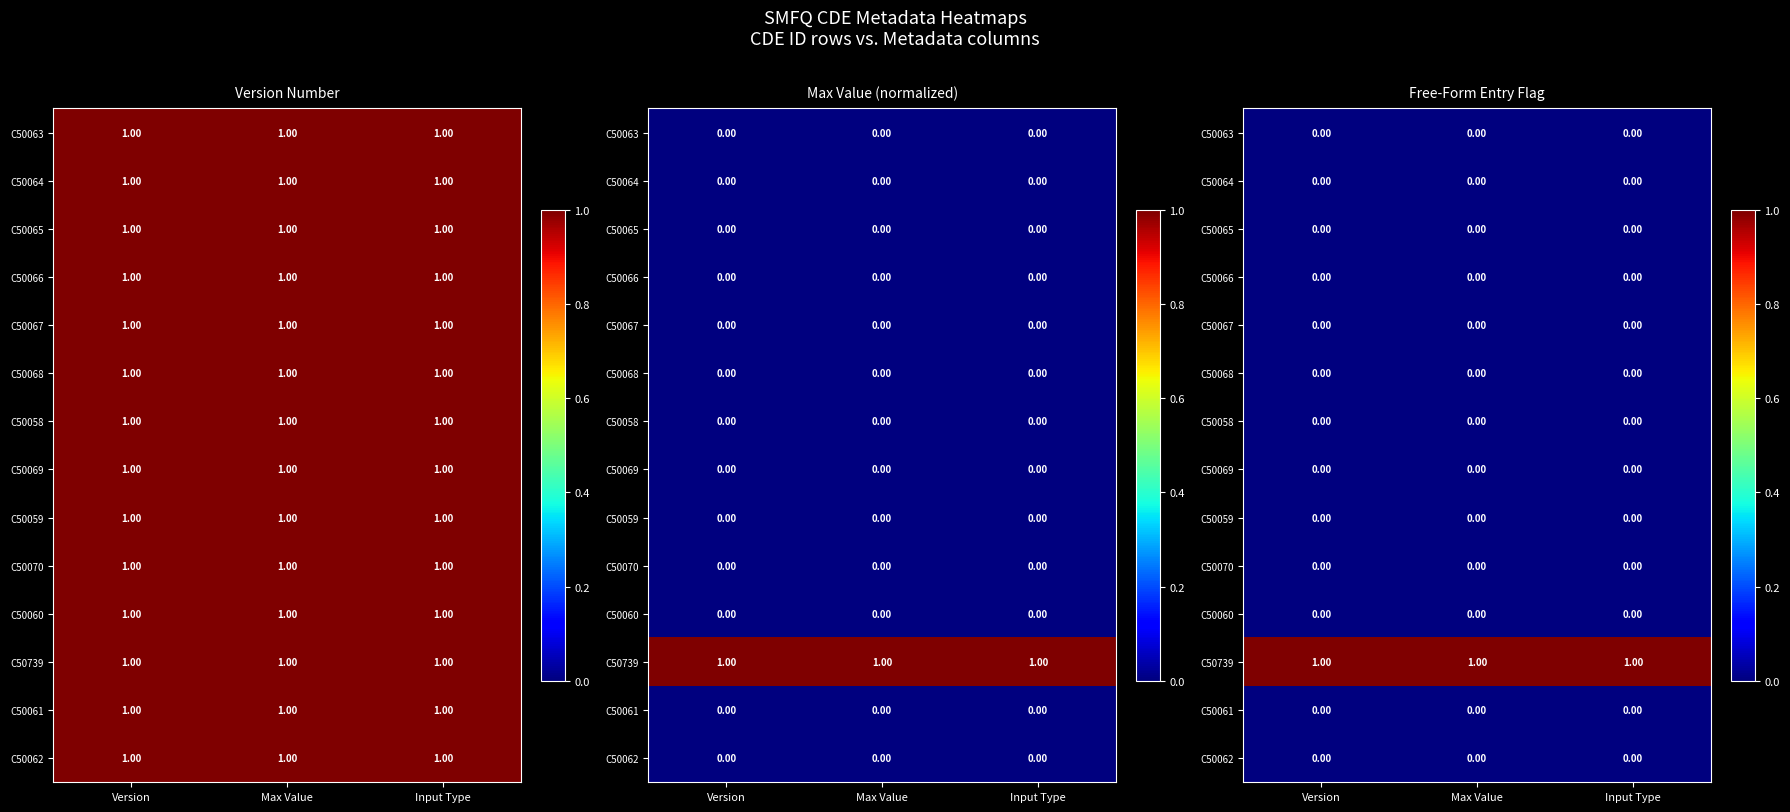

Which category has the lowest value across all series?

Version